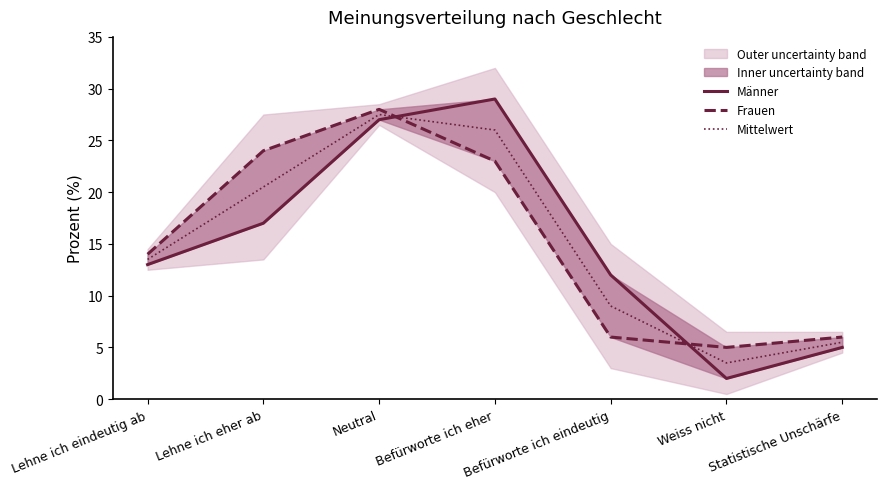

What is the sum of all Mittelwert values?

105.5